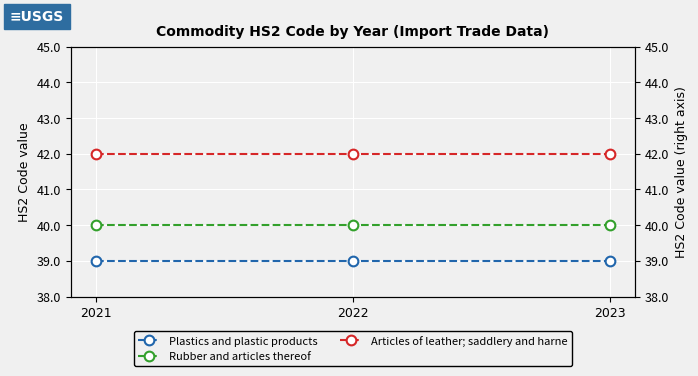

At which label is Articles of leather; saddlery and harne closest to 42?

2021